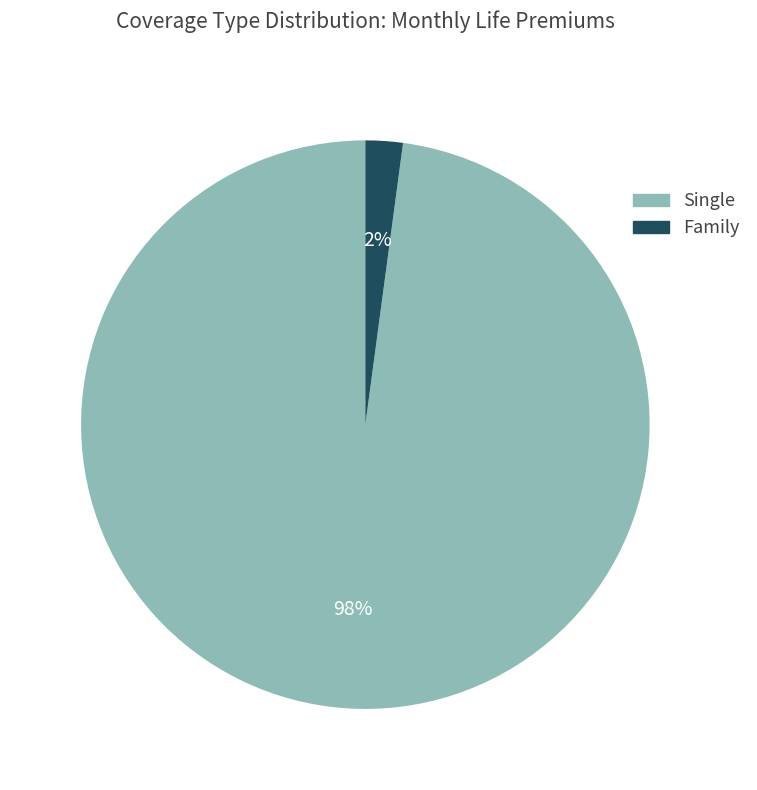

Is the sum of Single and Family greater than half?

Yes